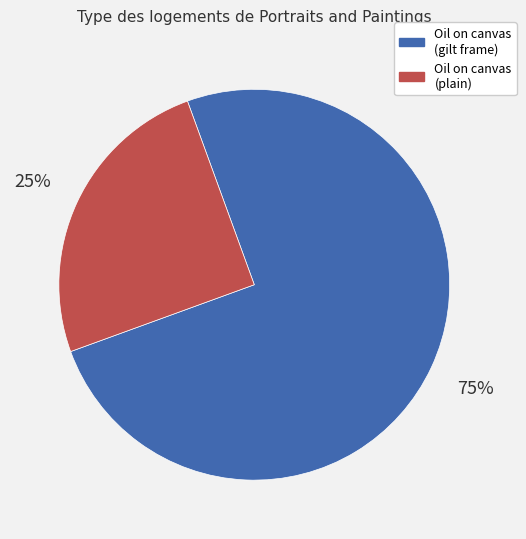

Is there a majority slice in this chart?

Yes